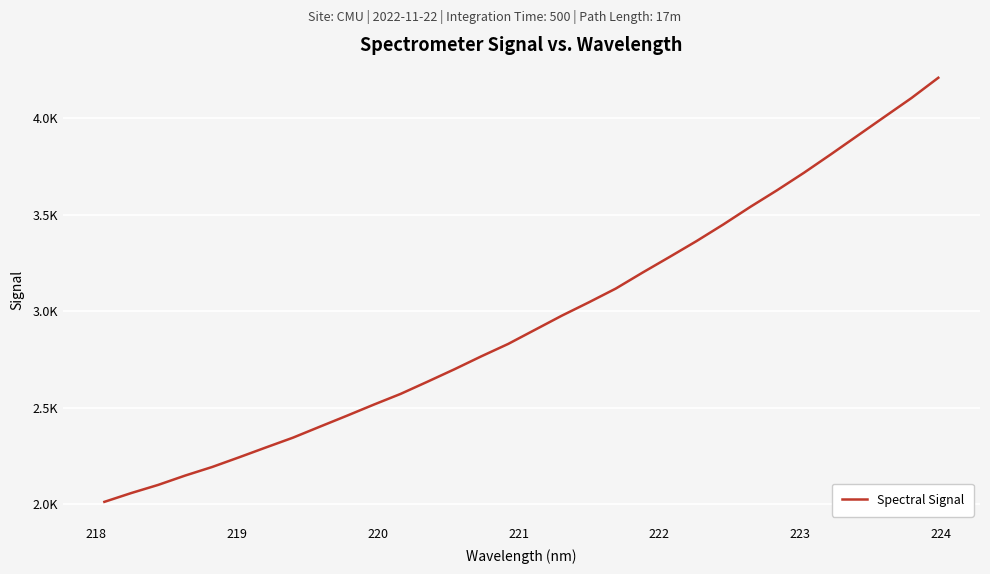

What is the greatest value displayed?

4211.0